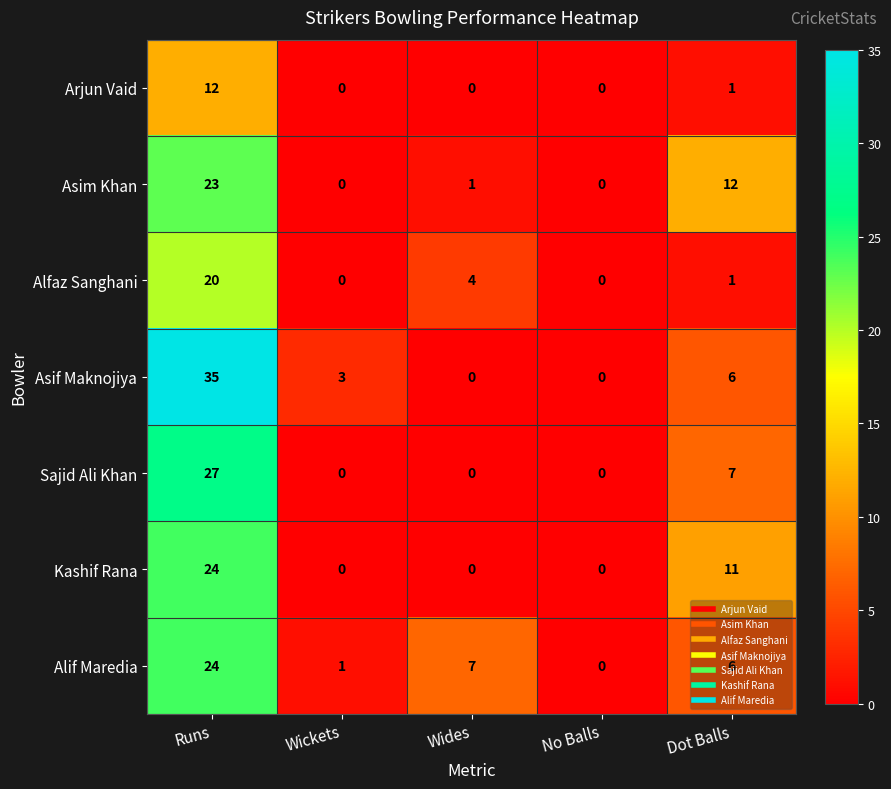

Which series has the largest total across all categories?

Asif Maknojiya